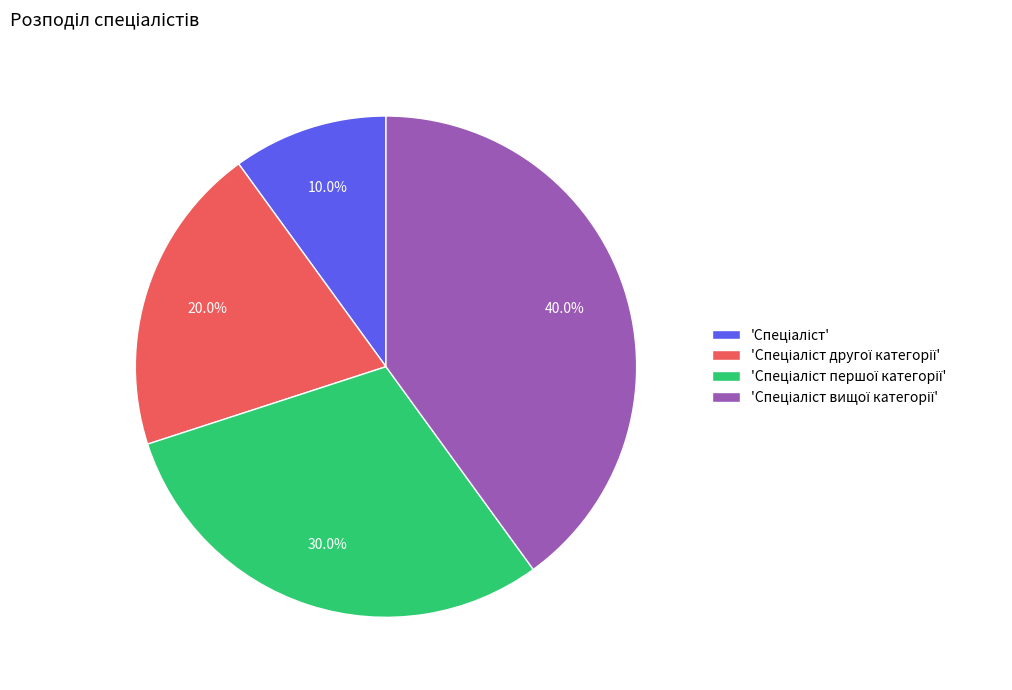

Does any single category account for the majority?

No